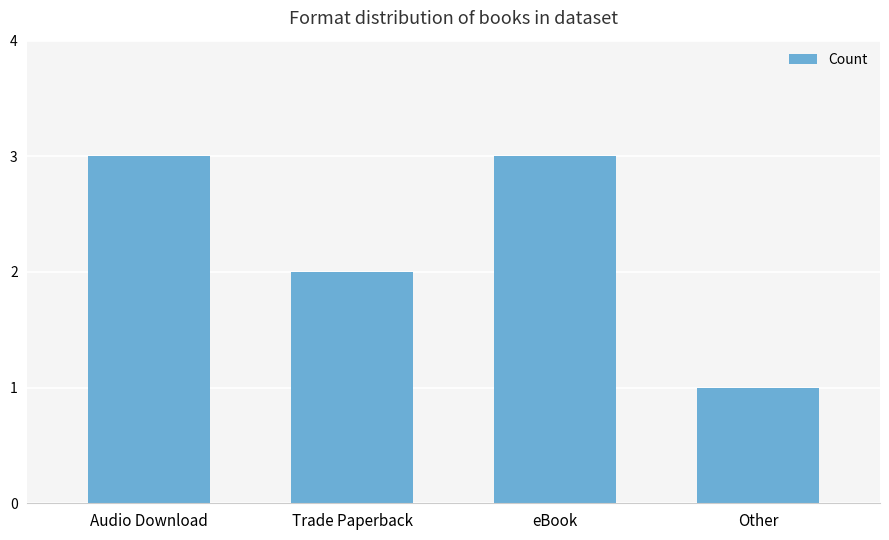

What is the label of the 1st bar from the right?

Other